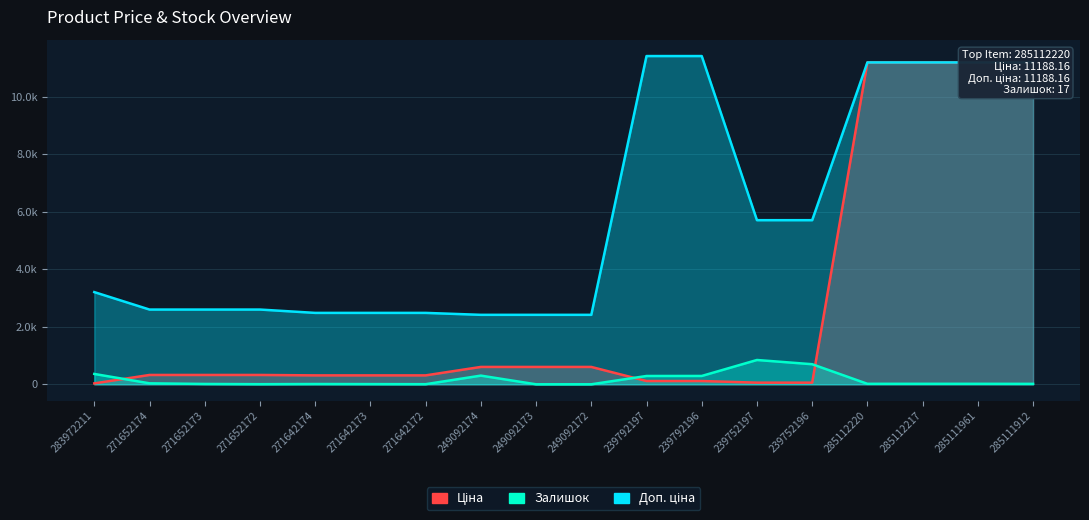

What is the average value of the Ціна series?

2713.5